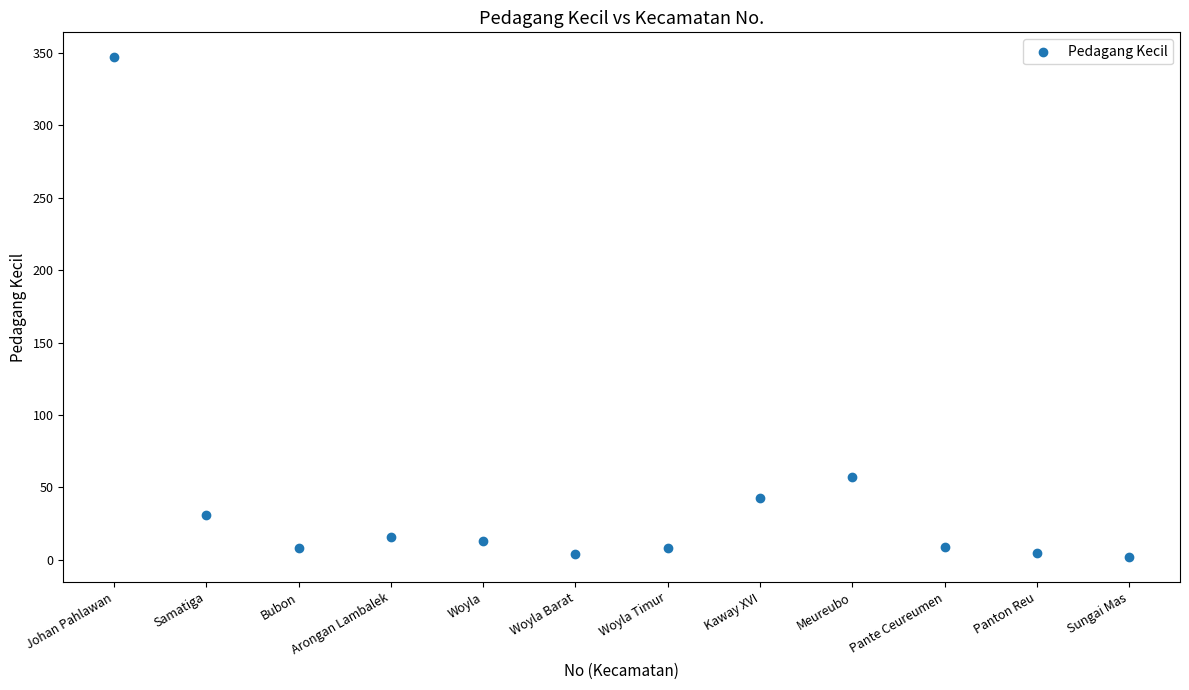

What is the average X value?

6